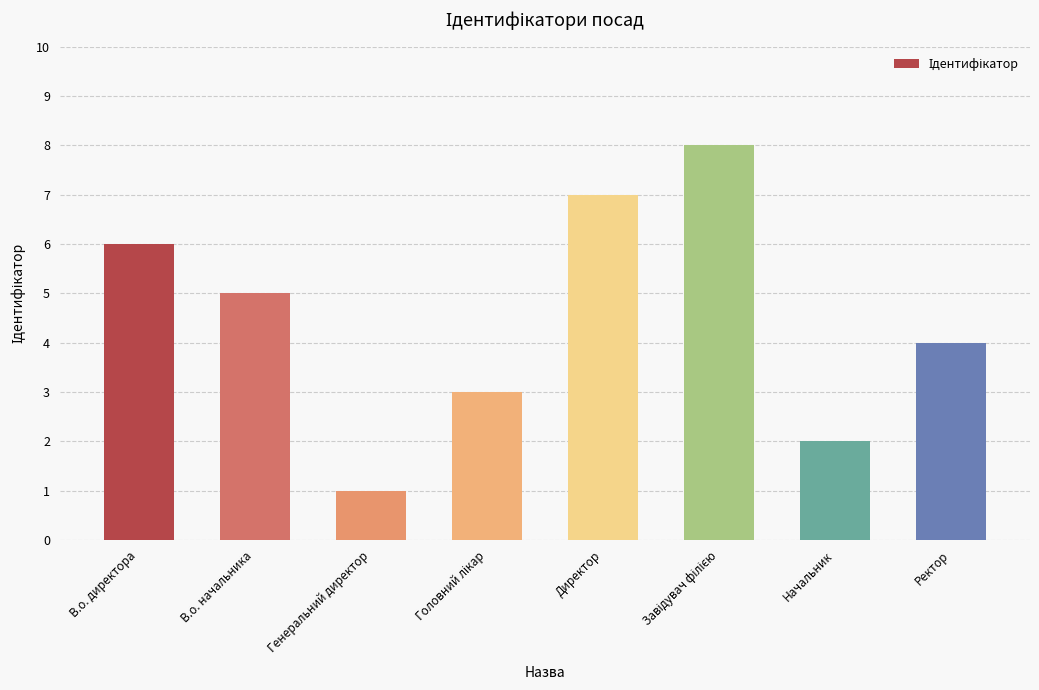

Is it true that the value at Генеральний директор is 1?

True